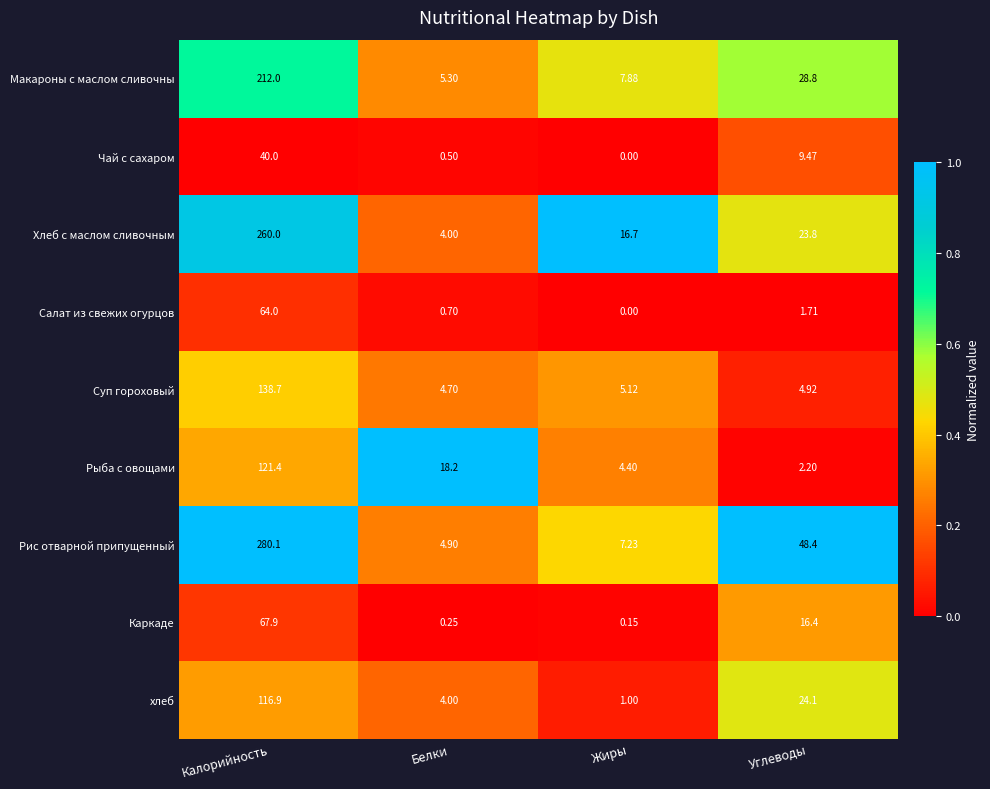

At which label does хлеб first exceed 24?

Калорийность